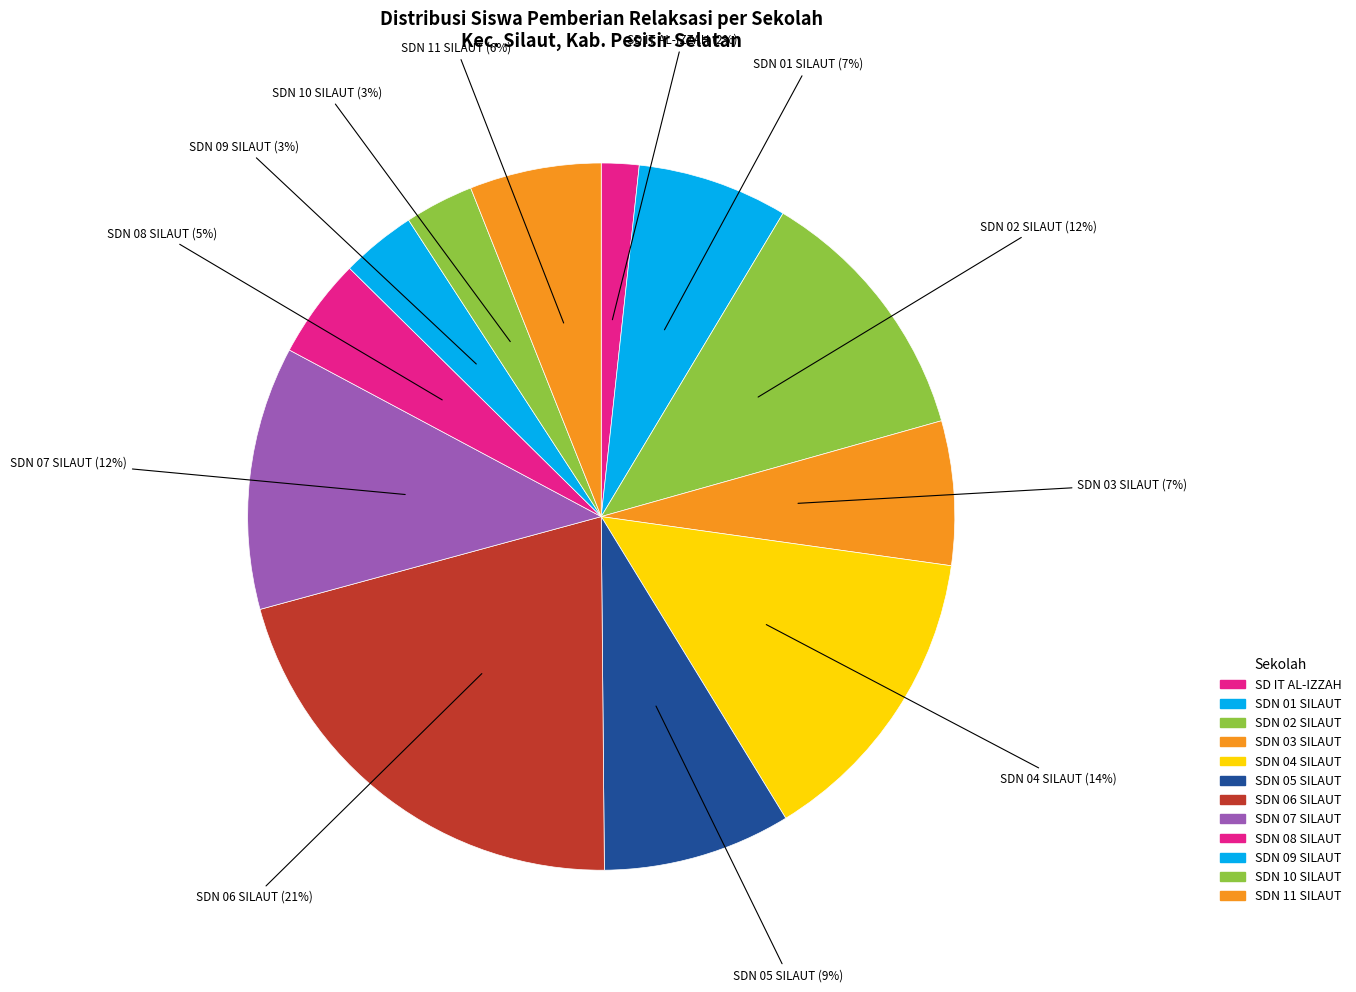

Approximately how many times larger is the value at SDN 04 SILAUT compared to SDN 07 SILAUT?

1.2